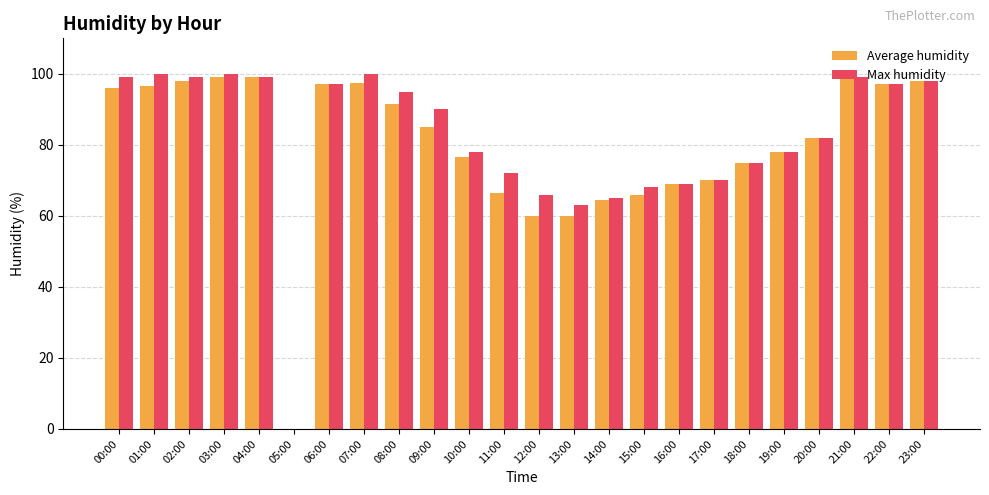

Reading right to left, list all the values displayed in this chart.

Average humidity: 98.0	97.0	99.0	82.0	78.0	75.0	70.0	69.0	66.0	64.5	60.0	60.0	66.5	76.5	85.0	91.5	97.5	97.0	0.0	99.0	99.0	98.0	96.5	96.0
Max humidity: 98.0	97.0	99.0	82.0	78.0	75.0	70.0	69.0	68.0	65.0	63.0	66.0	72.0	78.0	90.0	95.0	100.0	97.0	0.0	99.0	100.0	99.0	100.0	99.0